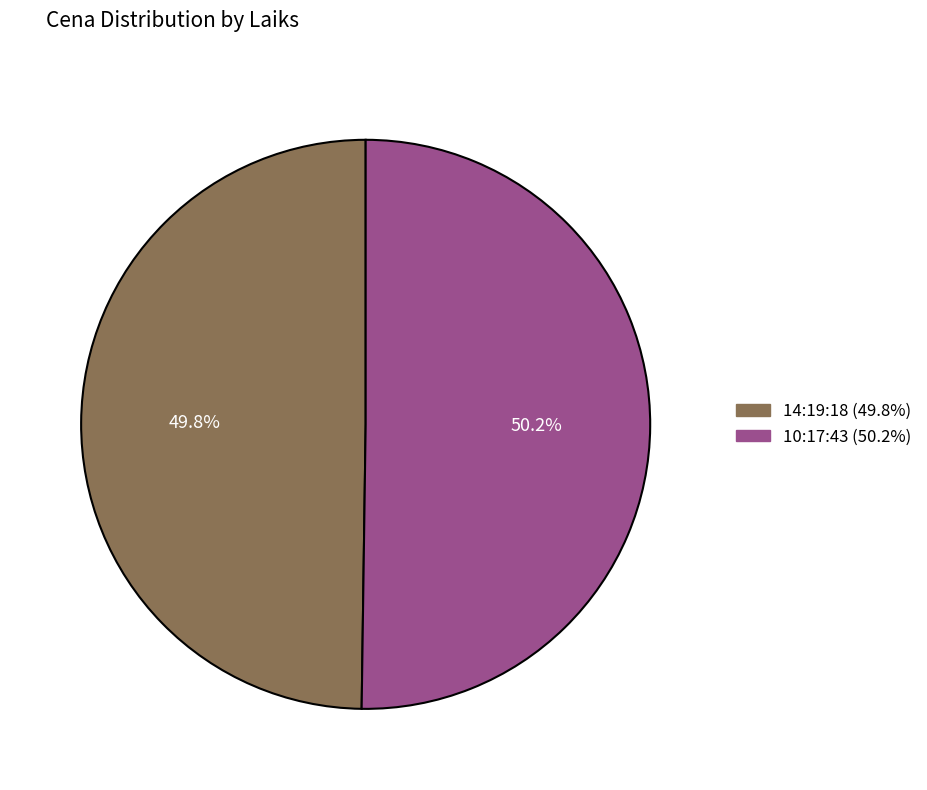

To the nearest percent, what portion does 10:17:43 represent?

50%